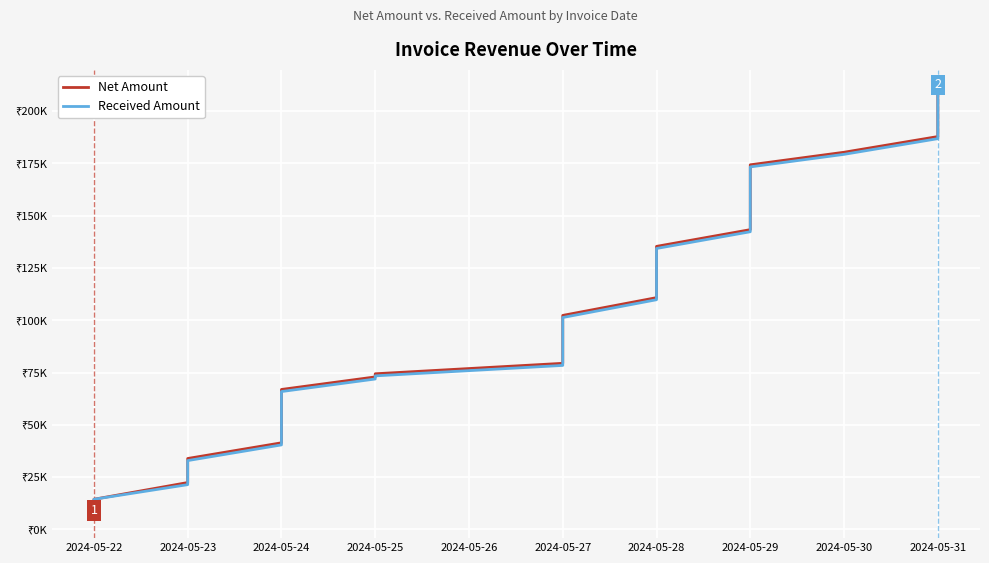

Which series has the largest total across all categories?

Net Amount